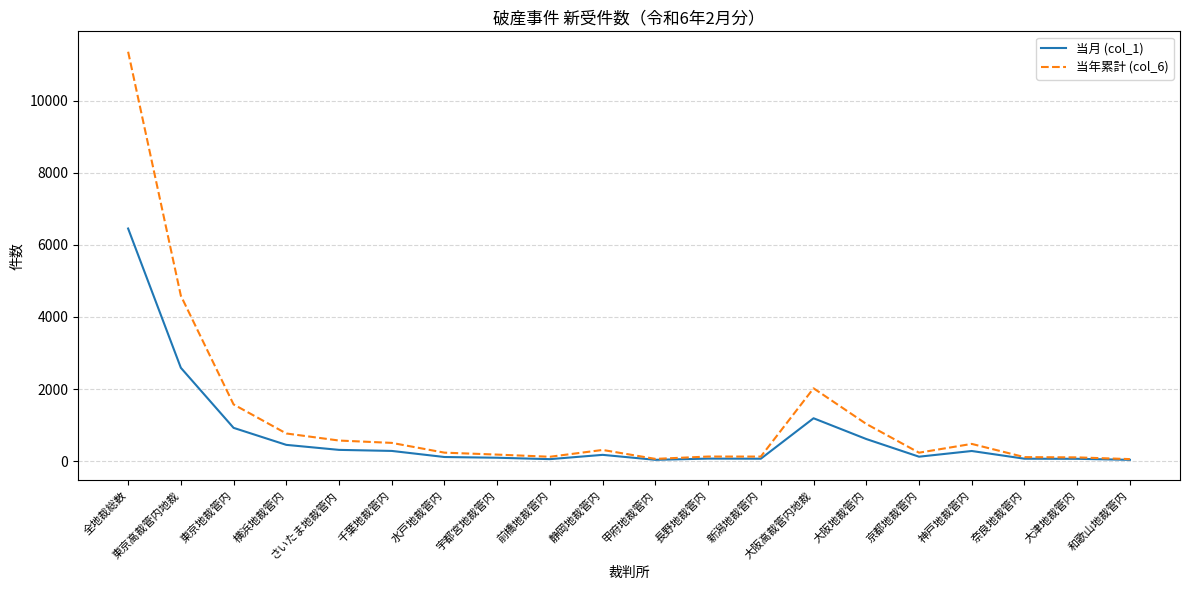

What is the difference between the maximum and minimum values in the 当年累計 (col_6) series?

11300